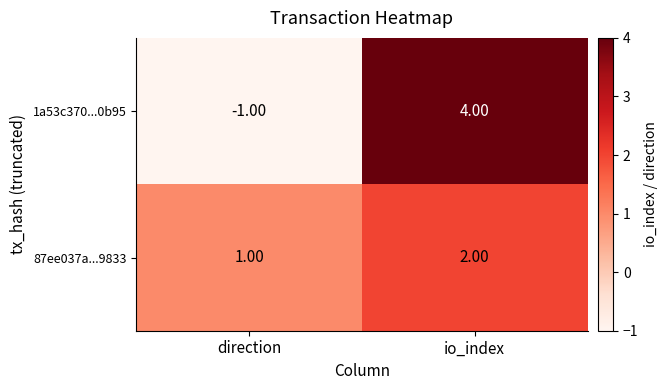

How many categories are shown in the chart?

2